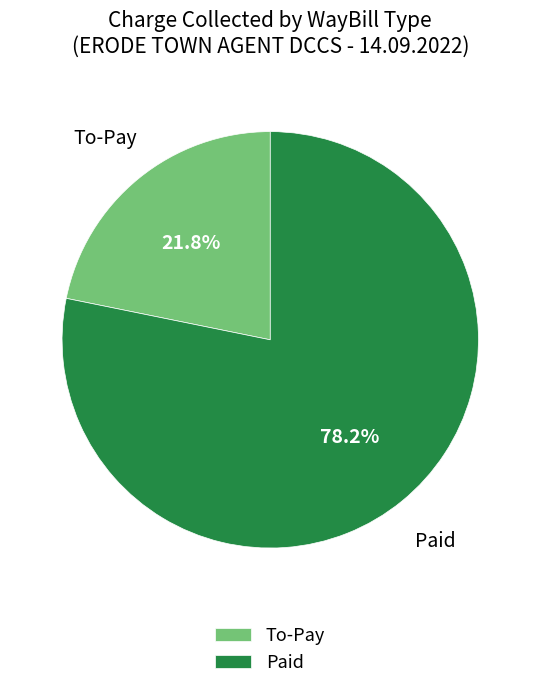

Is there any slice that represents more than half of the pie?

Yes